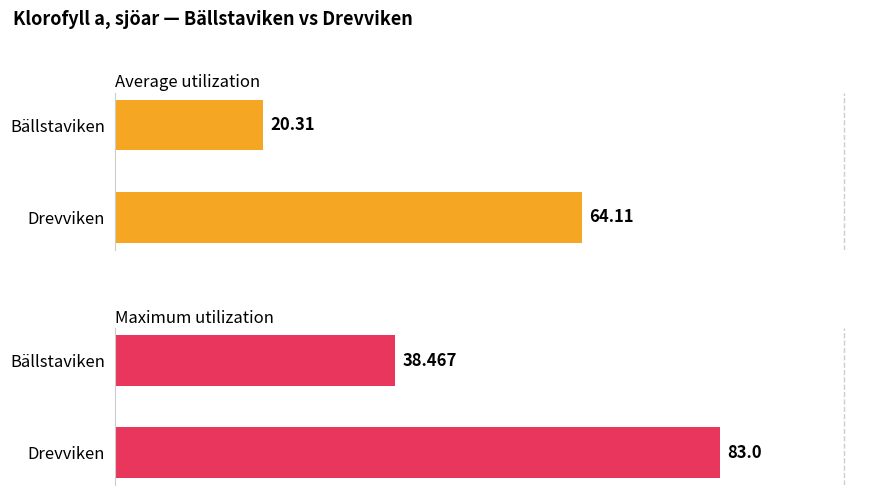

What is the spread (max minus min) of values at Bällstaviken?

18.2